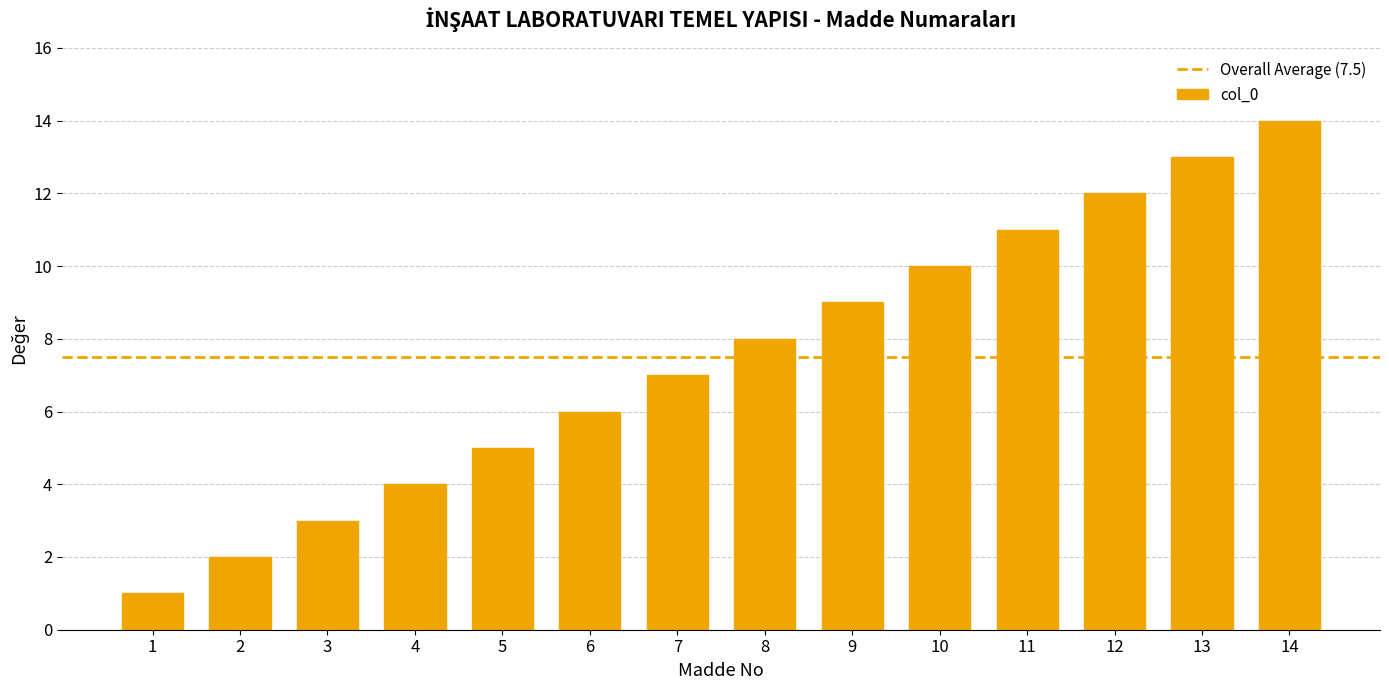

Rank the categories by value from highest to lowest.

14, 13, 12, 11, 10, 9, 8, 7, 6, 5, 4, 3, 2, 1